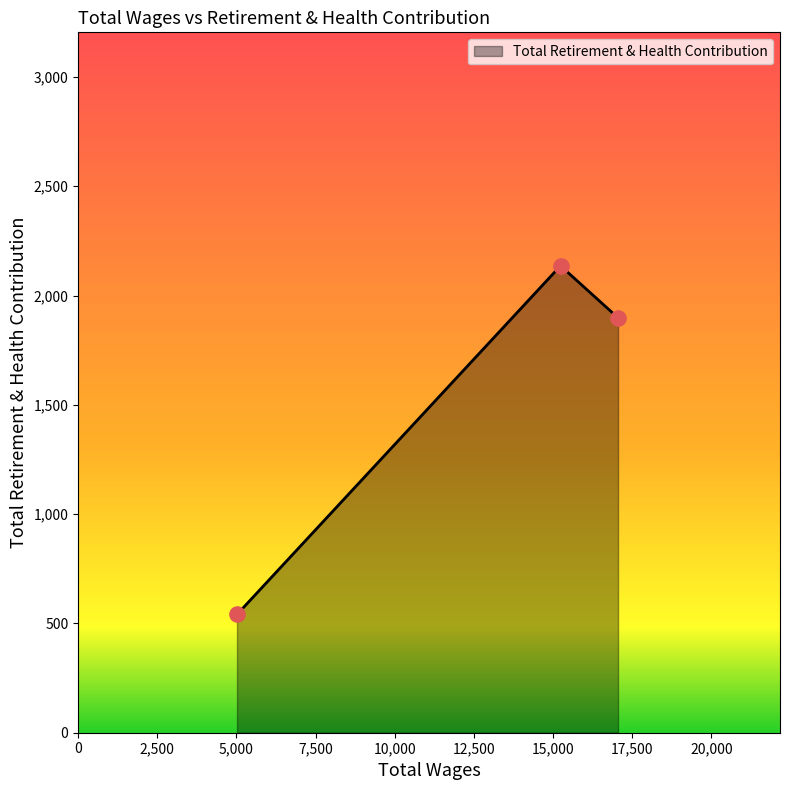

What is the greatest value displayed?

2136